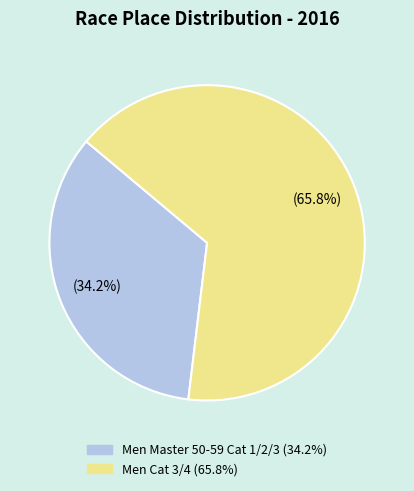

The Men Master 50-59 Cat 1/2/3 slice represents 34% of the pie. True or false?

True